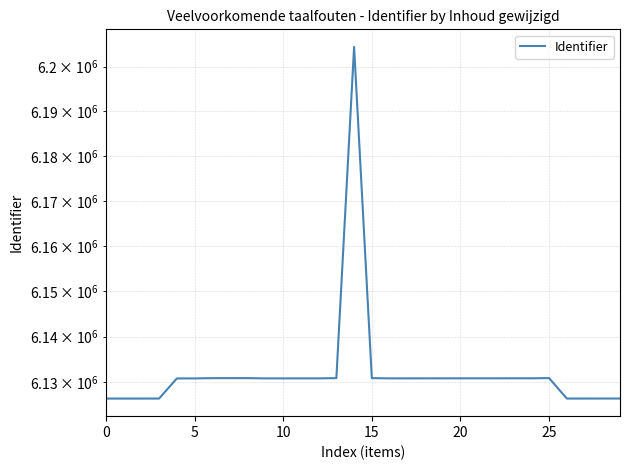

How many interior local valleys (lower than both neighbors) does the data have?

4